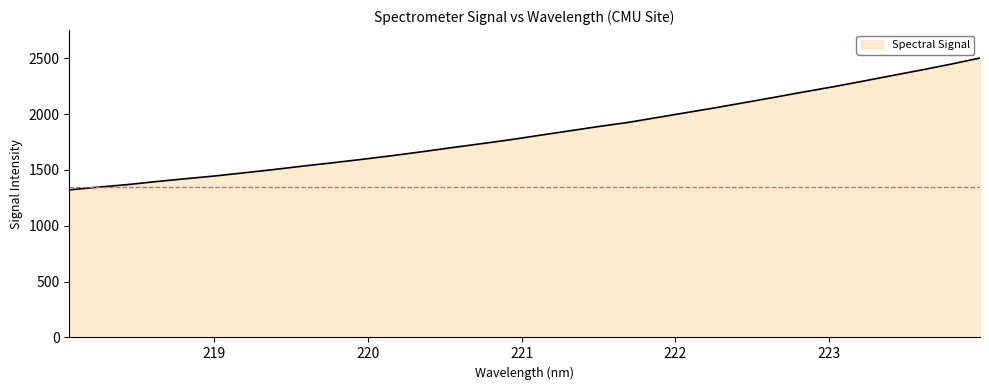

Reading right to left, what are all the values shown in this chart?

2502.7	2447.3	2395.3	2345.3	2294.9	2245.4	2199.1	2151.2	2104.5	2057.9	2013.8	1969.7	1925.4	1888.9	1849.7	1810.5	1770.6	1734.9	1699.7	1663.4	1628.9	1596.6	1566.0	1536.5	1505.3	1476.2	1447.7	1422.7	1397.3	1369.6	1346.6	1322.0